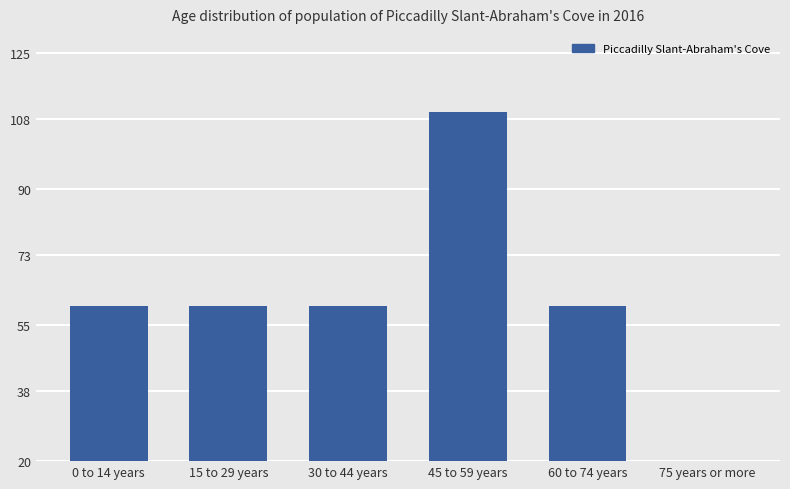

Rank the categories by value from highest to lowest.

45 to 59 years, 0 to 14 years, 15 to 29 years, 30 to 44 years, 60 to 74 years, 75 years or more